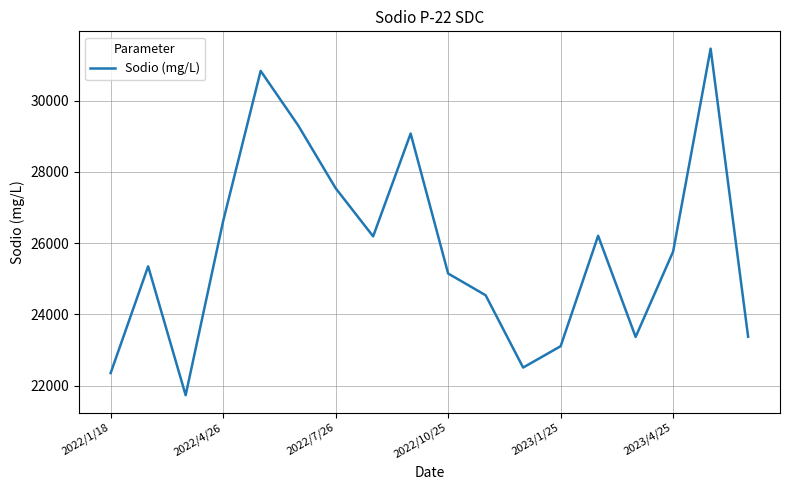

What is the difference between the maximum and minimum values?

9733.9